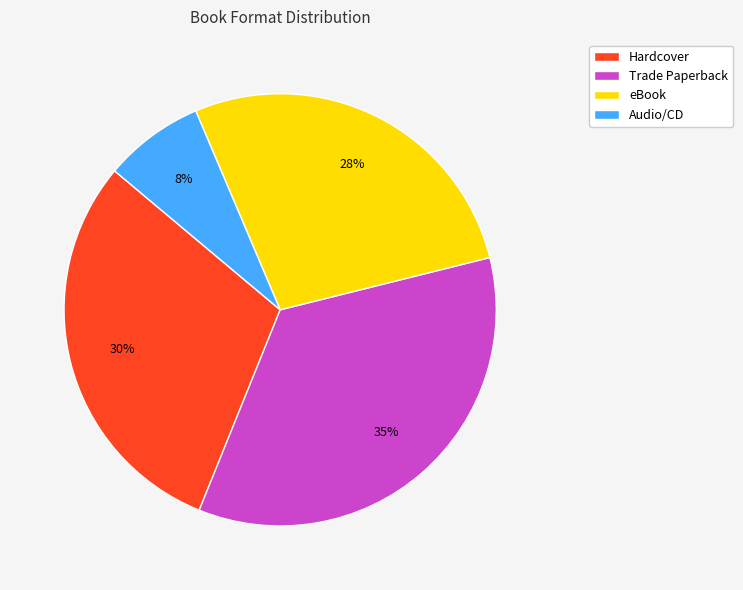

Rank the categories by value from highest to lowest.

Trade Paperback, Hardcover, eBook, Audio/CD